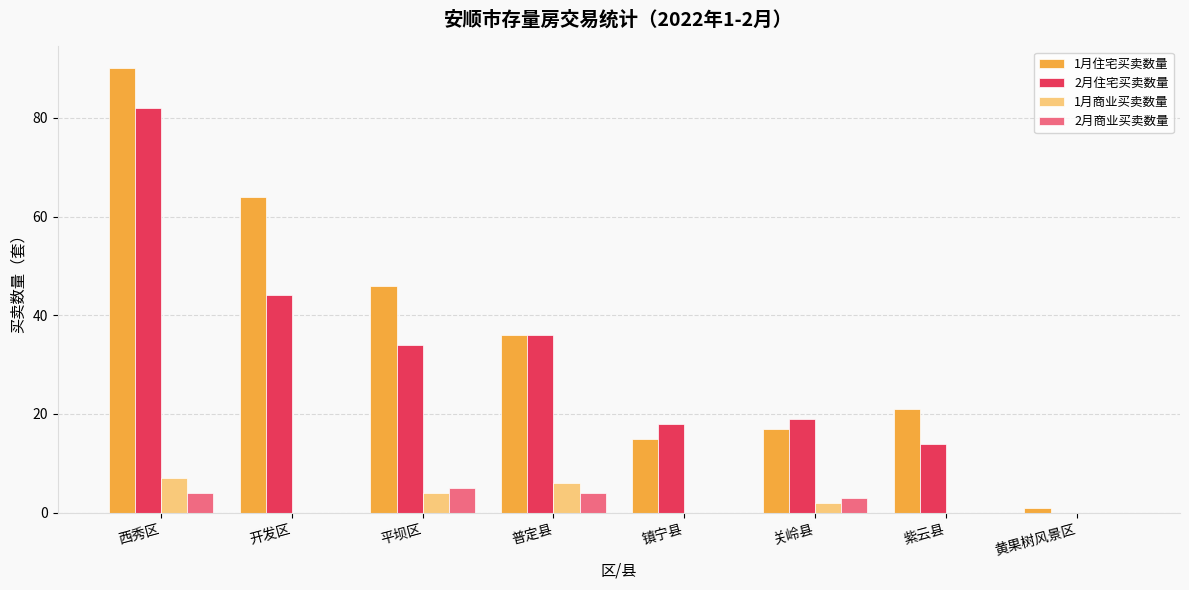

Where does the 1月住宅买卖数量 series first go above 36?

西秀区